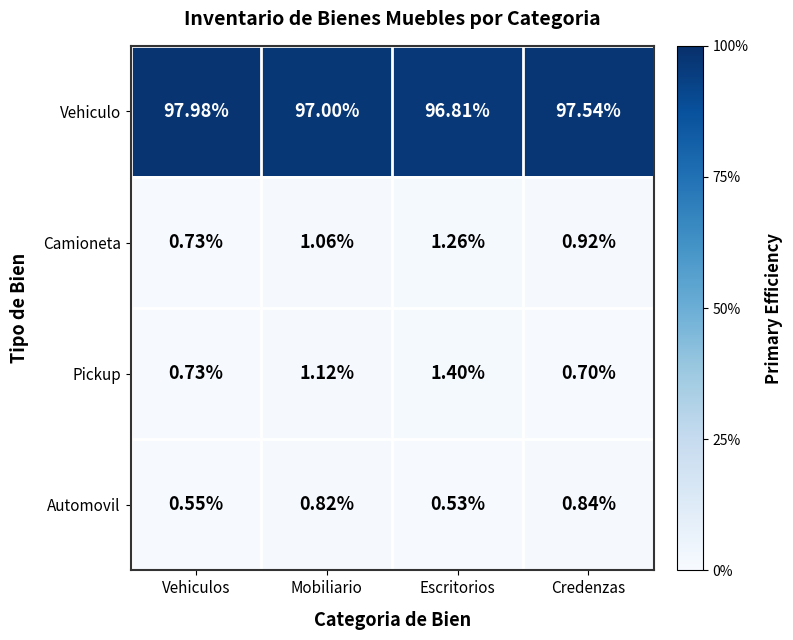

List the labels in order of Vehiculo value, smallest first.

Escritorios, Mobiliario, Credenzas, Vehiculos